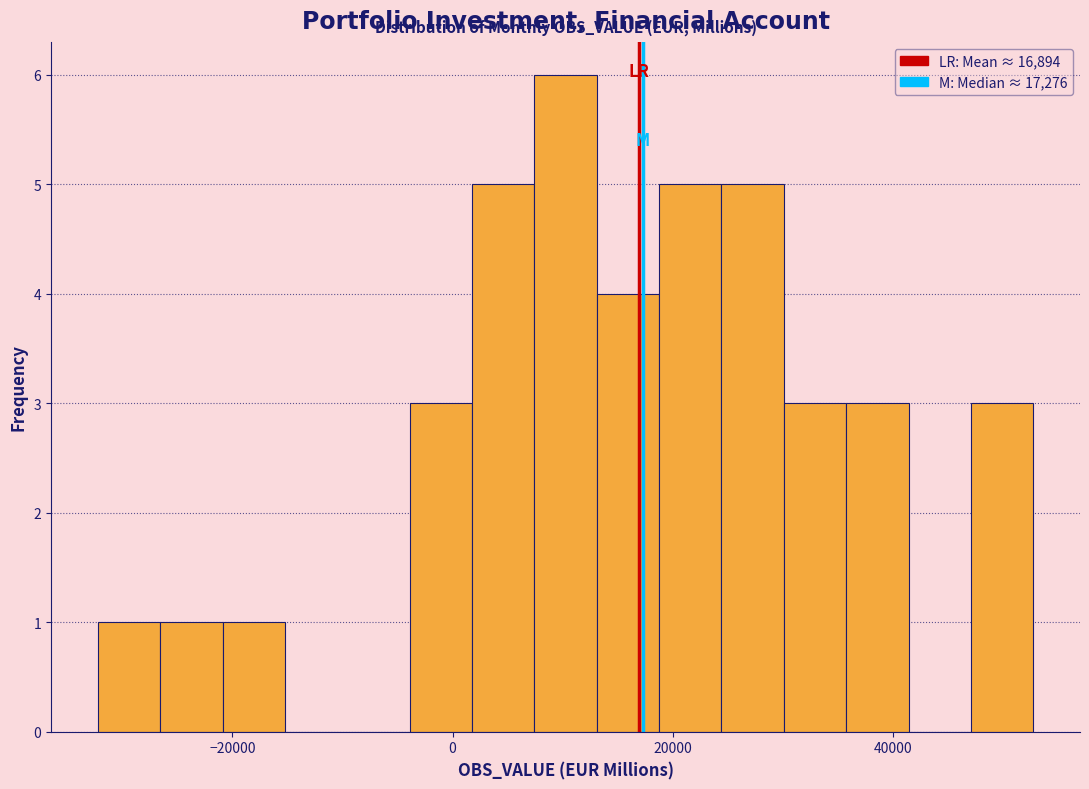

Around what value on the x-axis is the tallest bar? Give the approximate position of its centre, as read against the axis.

10000